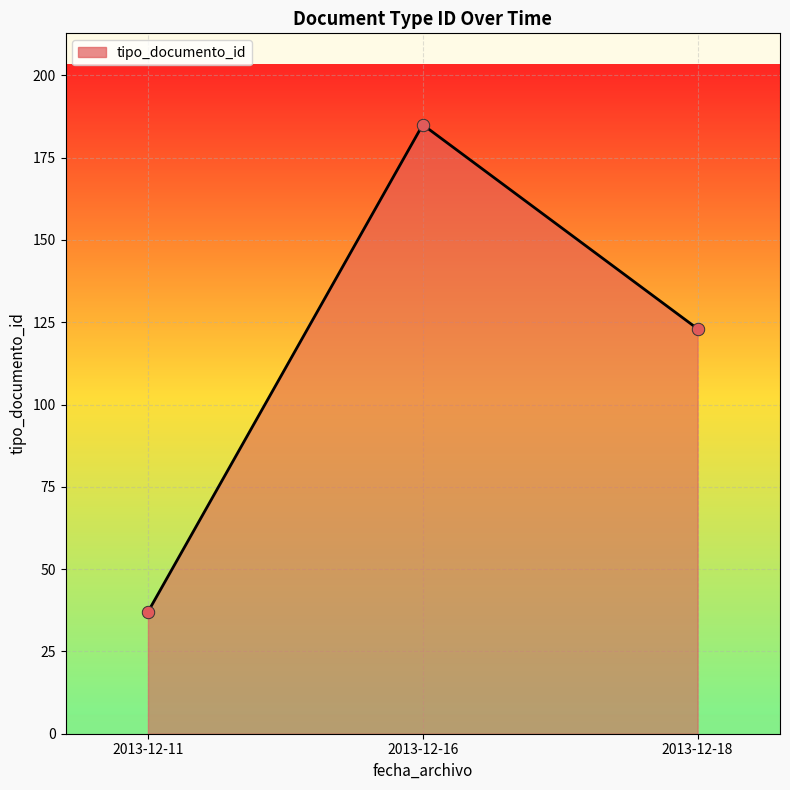

What is the change in value from 2013-12-16 to 2013-12-18?

-62